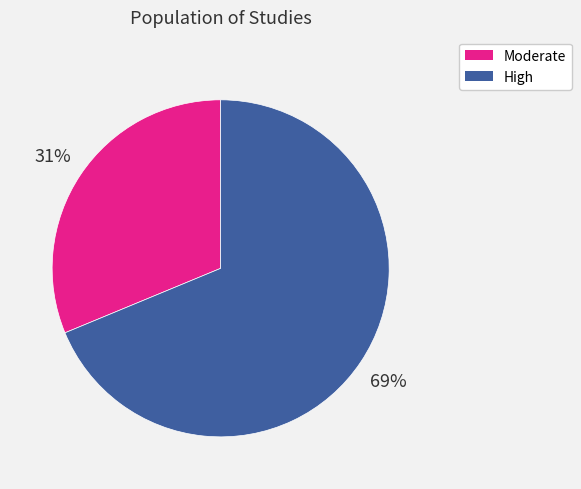

To the nearest percent, what is the combined percentage of Moderate and High?

100%